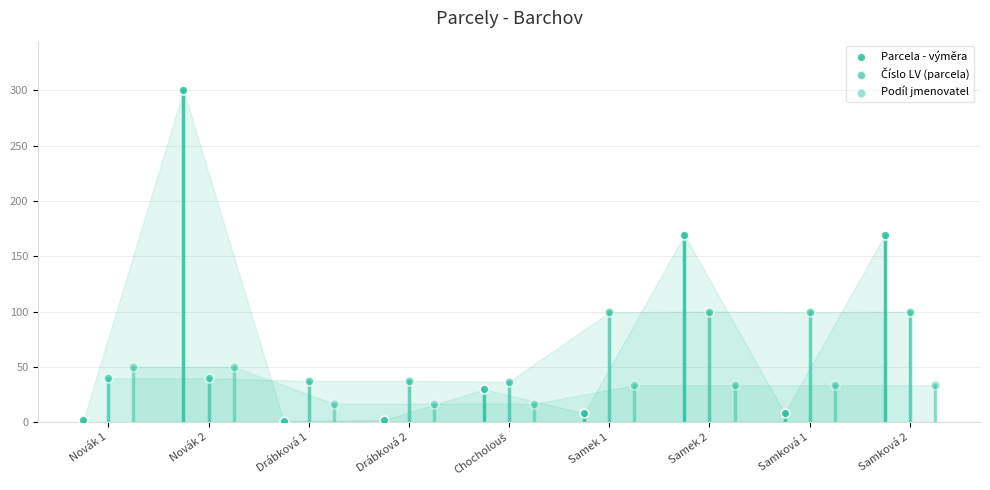

Which series contains the highest Y value?

Parcela - výměra